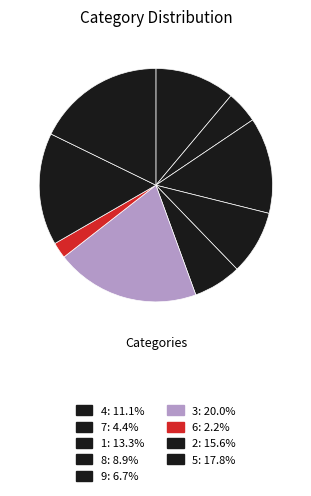

Count the number of slices in the pie.

9